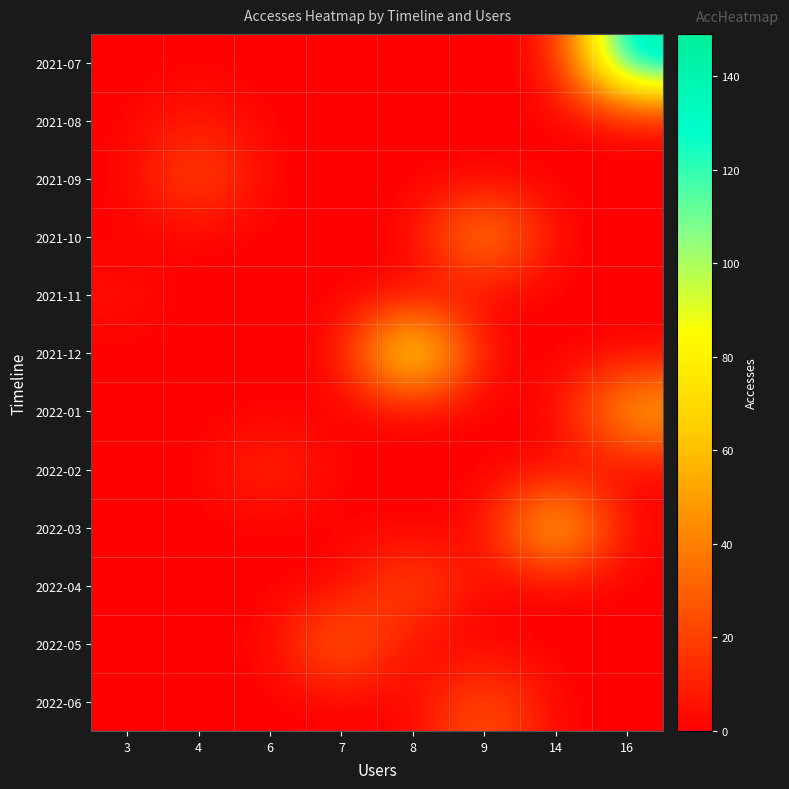

Reading left to right, what are all the values shown in this chart?

2021-07: 3=0	4=0	6=0	7=0	8=0	9=0	14=0	16=149
2021-08: 3=0	4=9	6=0	7=0	8=0	9=0	14=0	16=0
2021-09: 3=0	4=29	6=0	7=0	8=0	9=0	14=0	16=0
2021-10: 3=0	4=0	6=0	7=0	8=0	9=57	14=0	16=0
2021-11: 3=5	4=0	6=0	7=0	8=0	9=0	14=0	16=0
2021-12: 3=0	4=0	6=0	7=0	8=107	9=0	14=0	16=0
2022-01: 3=0	4=0	6=0	7=0	8=0	9=0	14=0	16=61
2022-02: 3=0	4=0	6=16	7=0	8=0	9=0	14=0	16=0
2022-03: 3=0	4=0	6=0	7=0	8=0	9=0	14=80	16=0
2022-04: 3=0	4=0	6=0	7=0	8=30	9=0	14=0	16=0
2022-05: 3=0	4=0	6=0	7=41	8=0	9=0	14=0	16=0
2022-06: 3=0	4=0	6=0	7=0	8=0	9=31	14=0	16=0